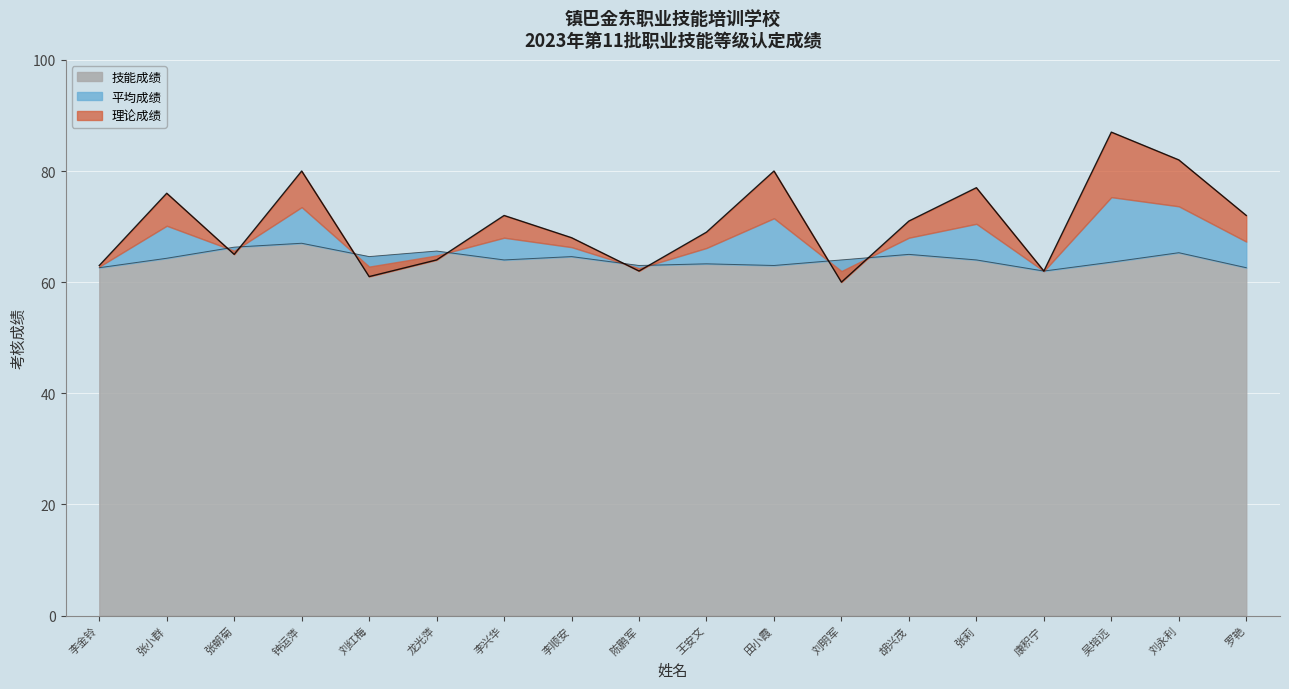

What is the average value of the 理论成绩 series?

70.6